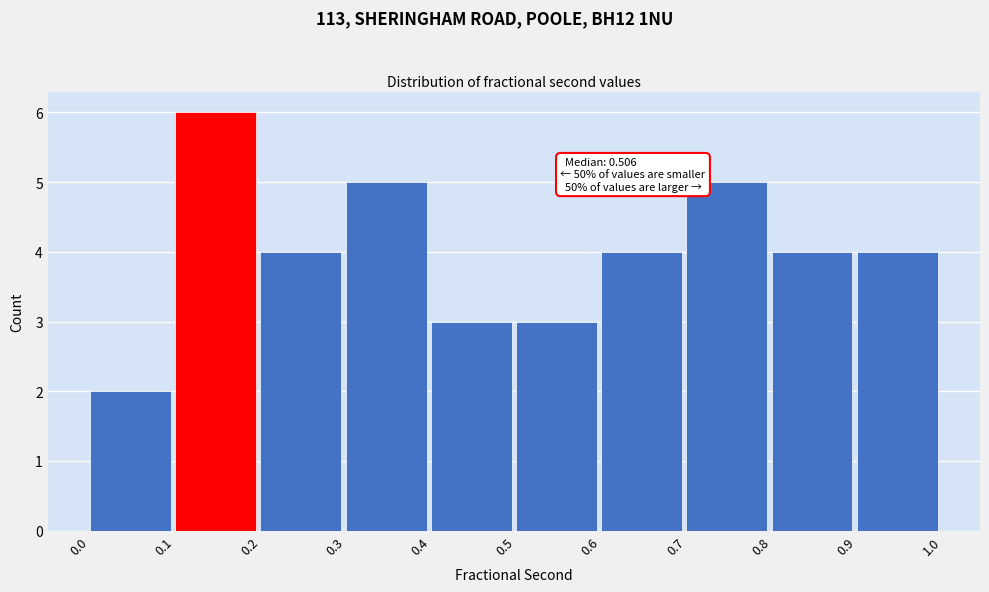

Which range on the x-axis has the tallest bar?

0.1 to 0.2